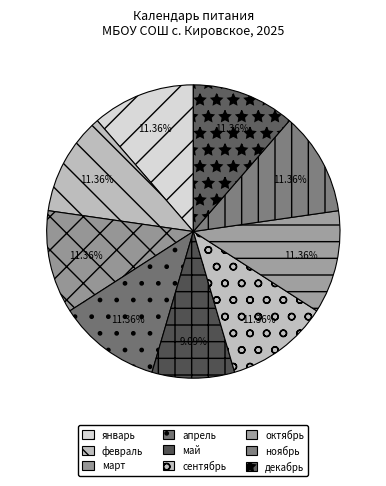

How many segments does this pie chart have?

9